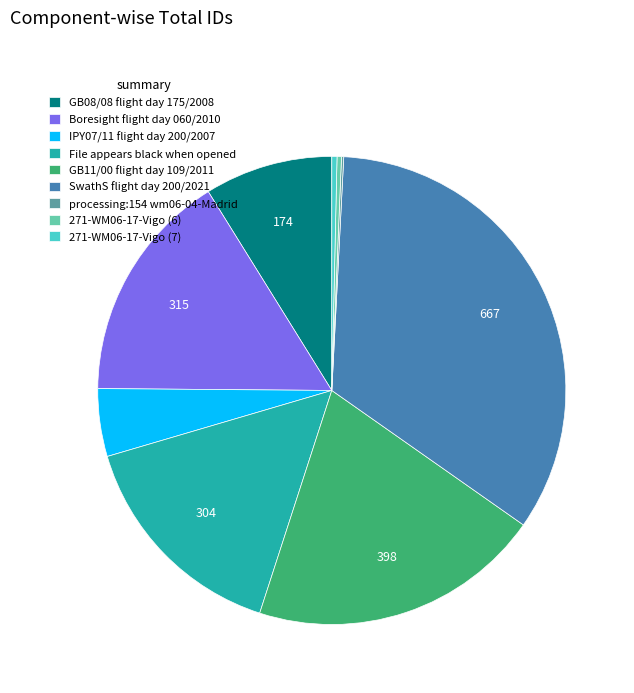

Which has a higher value, Boresight flight day 060/2010 or IPY07/11 flight day 200/2007?

Boresight flight day 060/2010